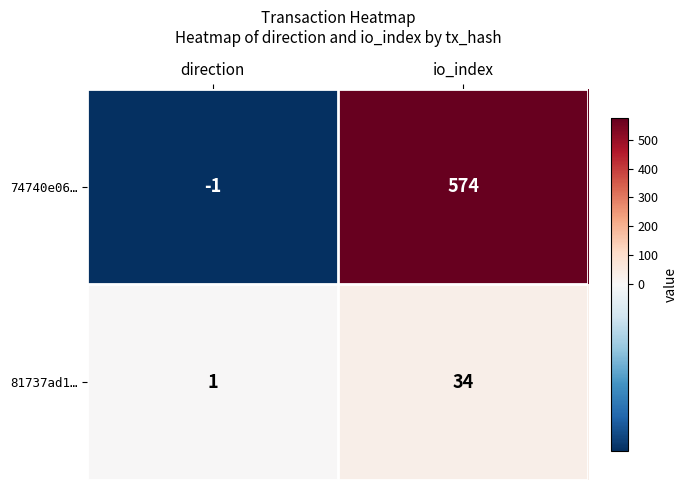

What is the sum of the 74740e06… values at direction and io_index?

573